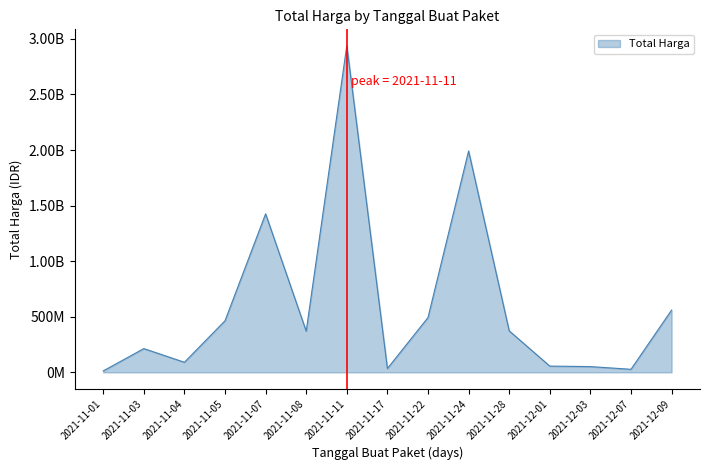

Is it true that the value at 2021-11-11 is 2938833240?

True